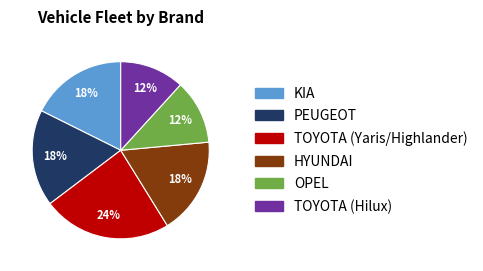

How many slices are in this pie chart?

6